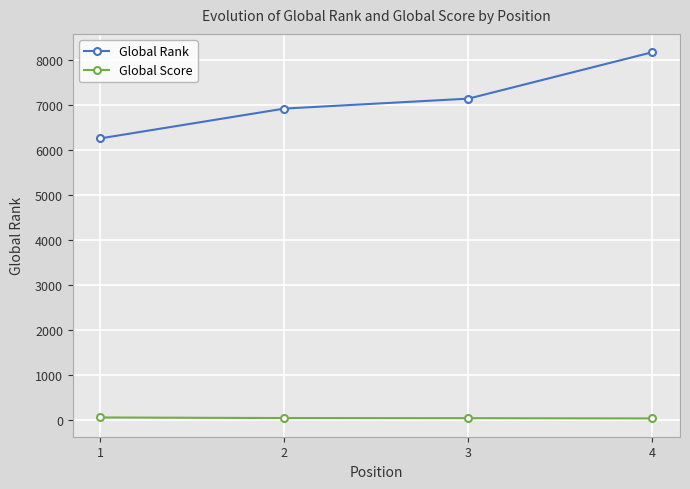

What is the value of the Global Rank point at the 4th from the left?

8180